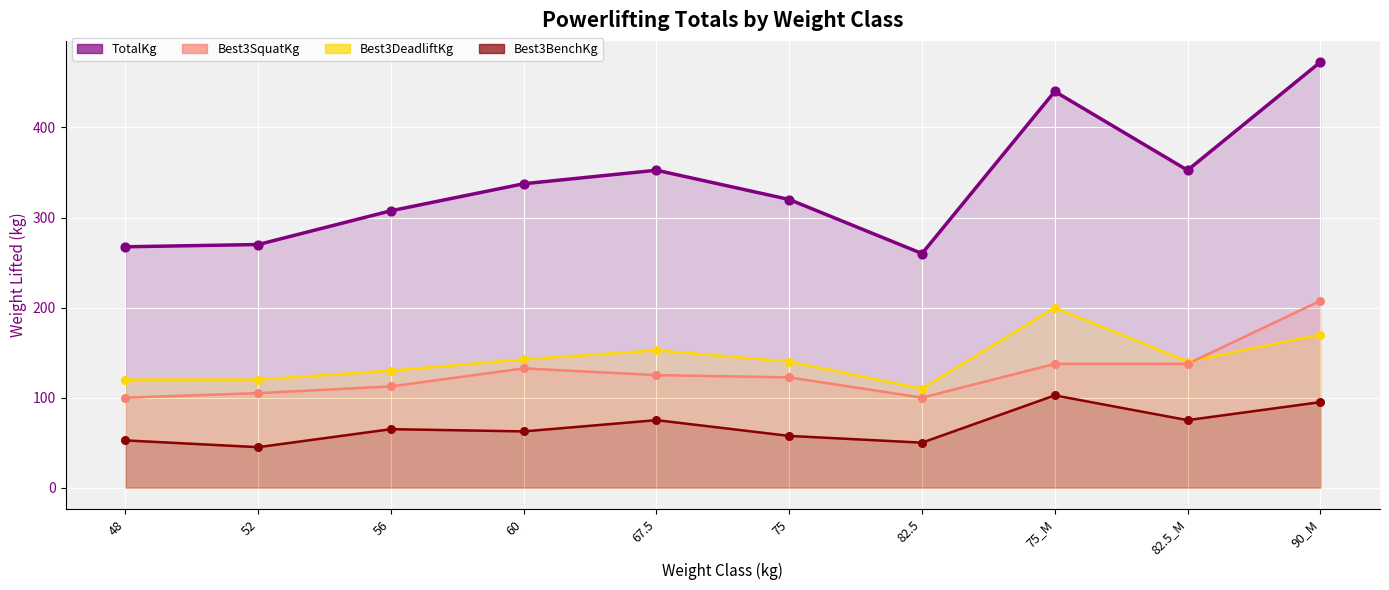

What are all the series names shown in the legend?

TotalKg, Best3DeadliftKg, Best3SquatKg, Best3BenchKg